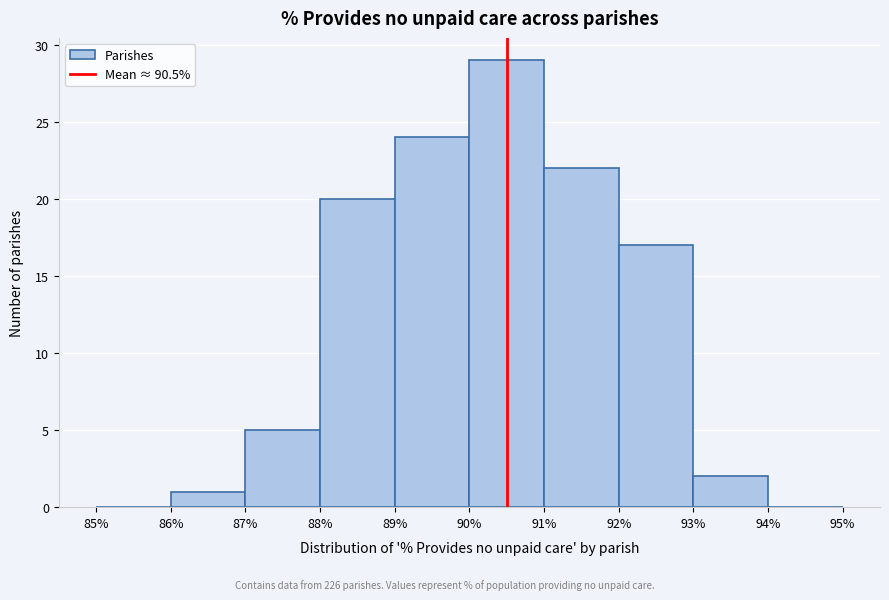

Reading left to right, transcribe this chart: for each bar, give the range it covers on the x-axis and its height. The values are not printed on the chart, so give them approximately, as read against the axis.

85% to 86%: 0
86% to 87%: 1
87% to 88%: 5
88% to 89%: 20
89% to 90%: 24
90% to 91%: 29
91% to 92%: 22
92% to 93%: 17
93% to 94%: 2
94% to 95%: 0